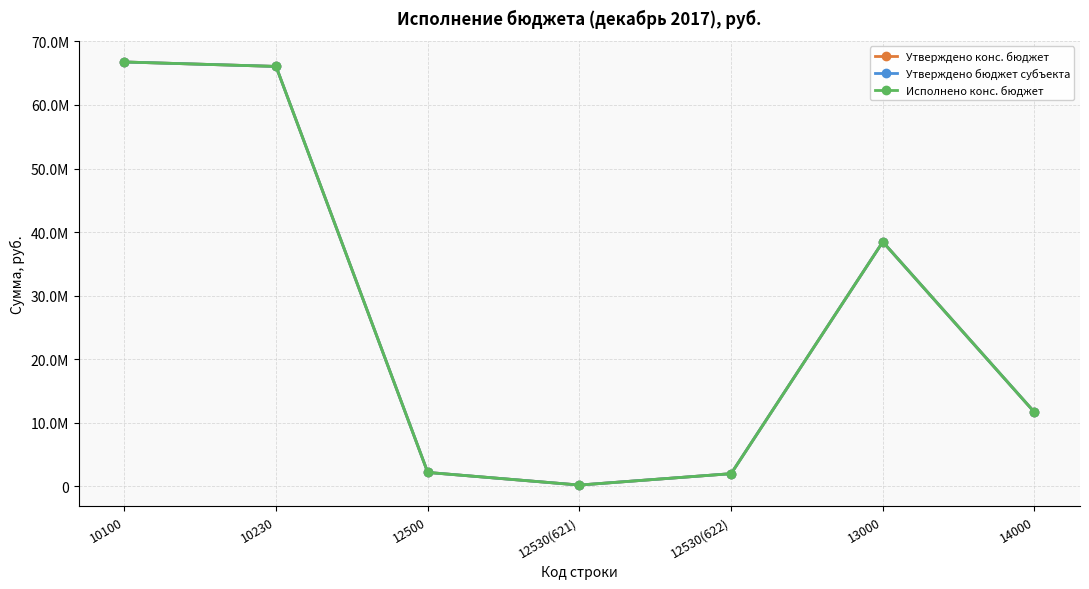

Rank the series at 10230 from lowest to highest value.

Исполнено конс. бюджет, Утверждено конс. бюджет, Утверждено бюджет субъекта